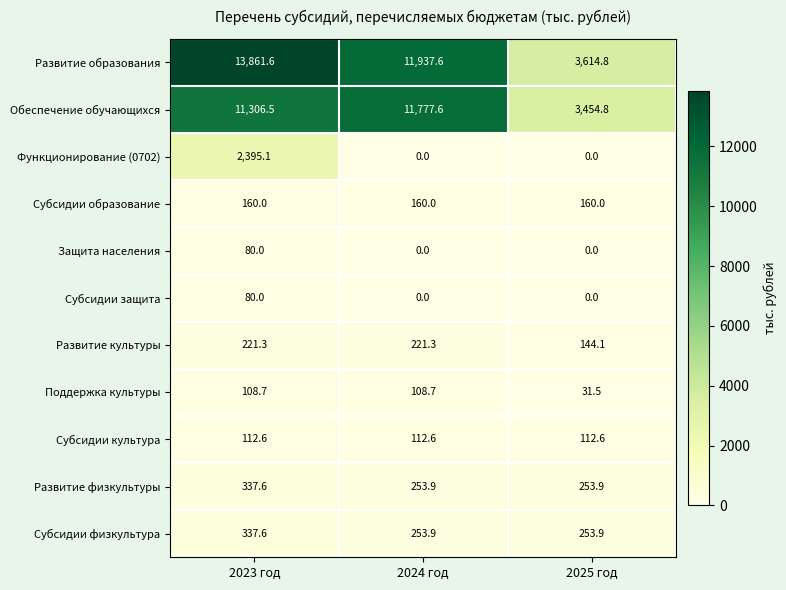

True or false: Развитие культуры has a value of 221.3 at 2023 год.

True